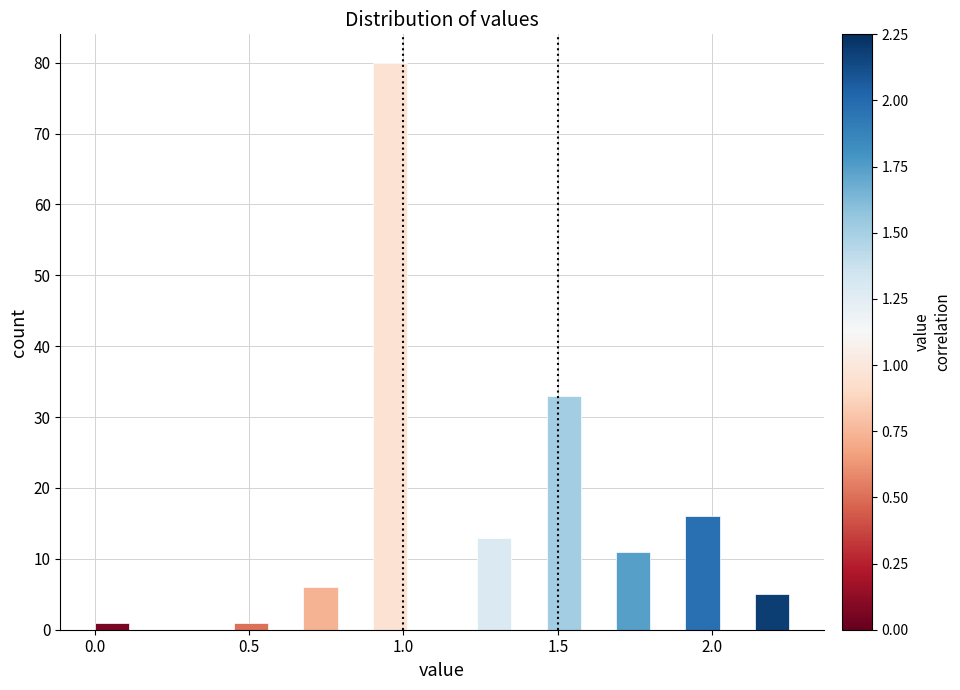

Read against the x-axis, roughly where is the centre of the tallest bar?

0.95